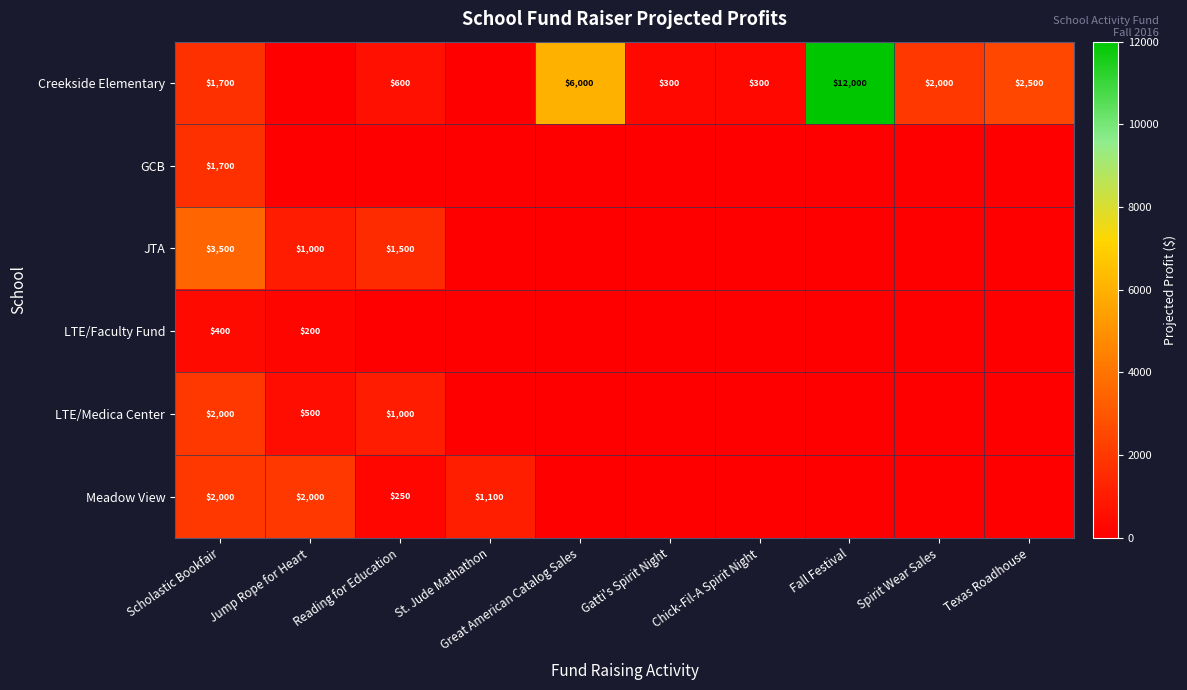

What is the difference between the JTA values at Reading for Education and Gatti's Spirit Night?

1500